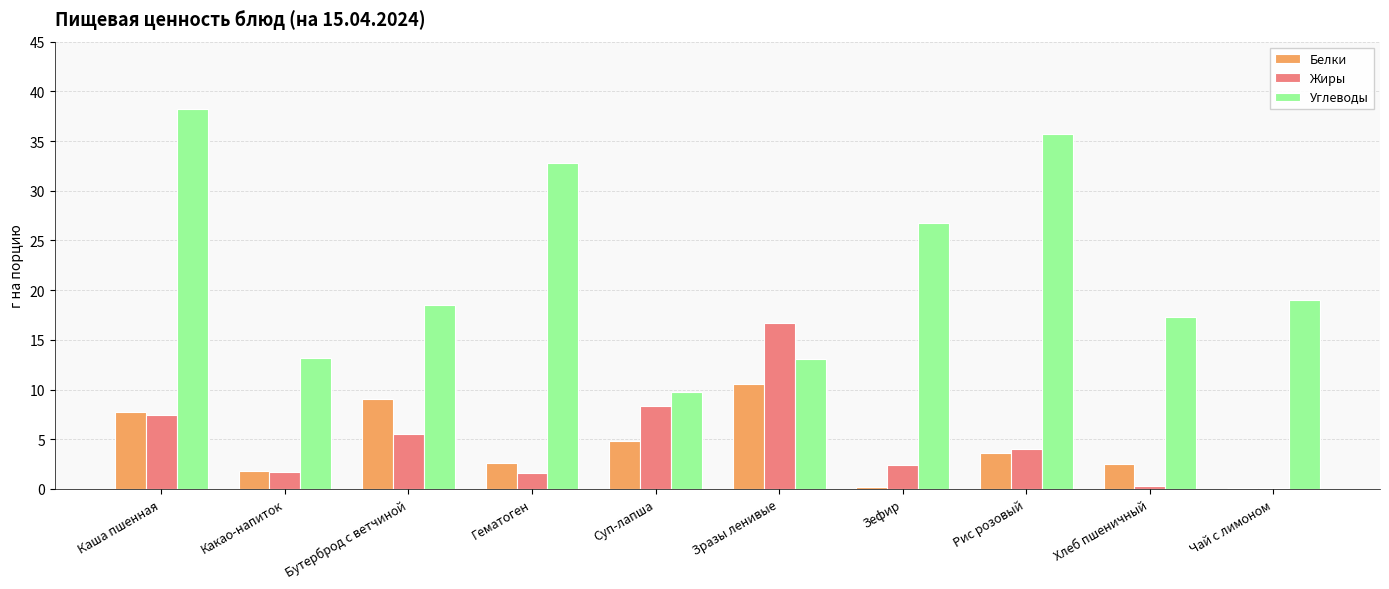

At which category does the chart reach its peak across all series?

Каша пшенная